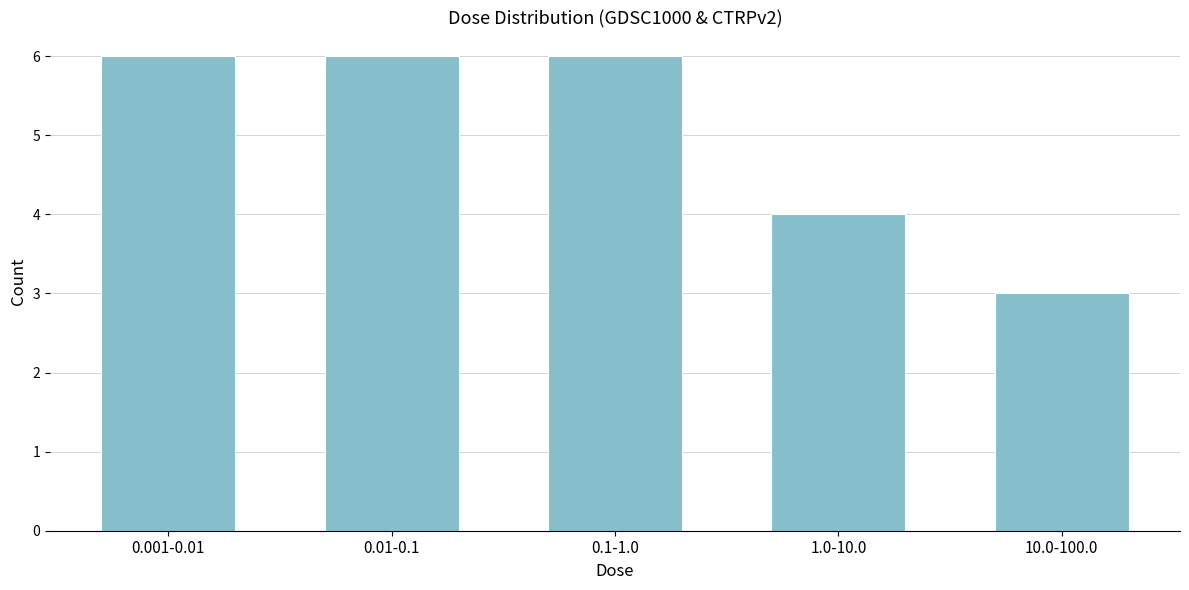

Reading right to left, extract all data points from this chart.

3	4	6	6	6